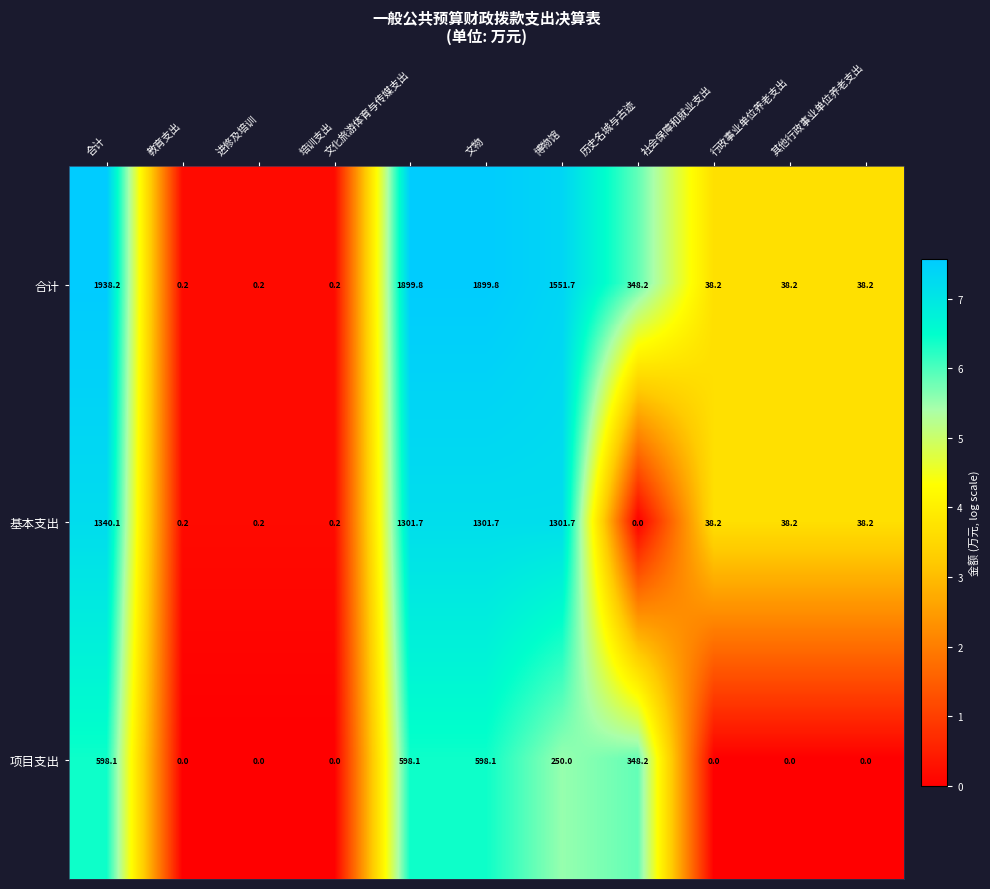

At 博物馆, list the series in order from smallest to largest.

项目支出, 基本支出, 合计